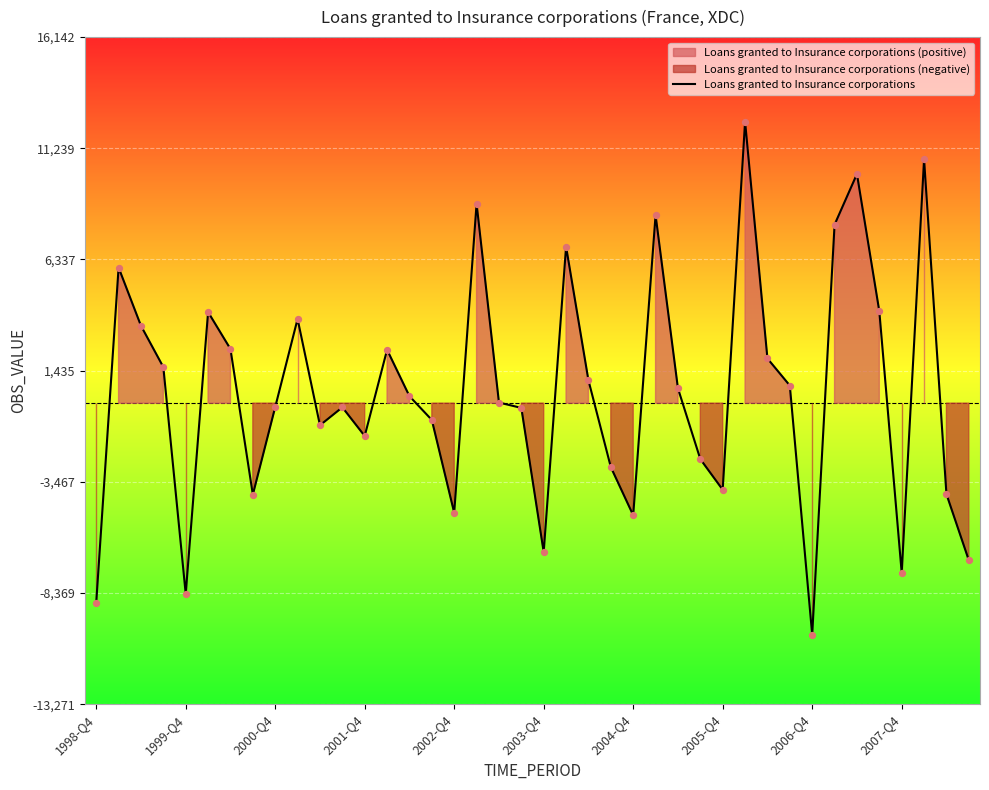

What is the change in value from 25 to 34?

+1812